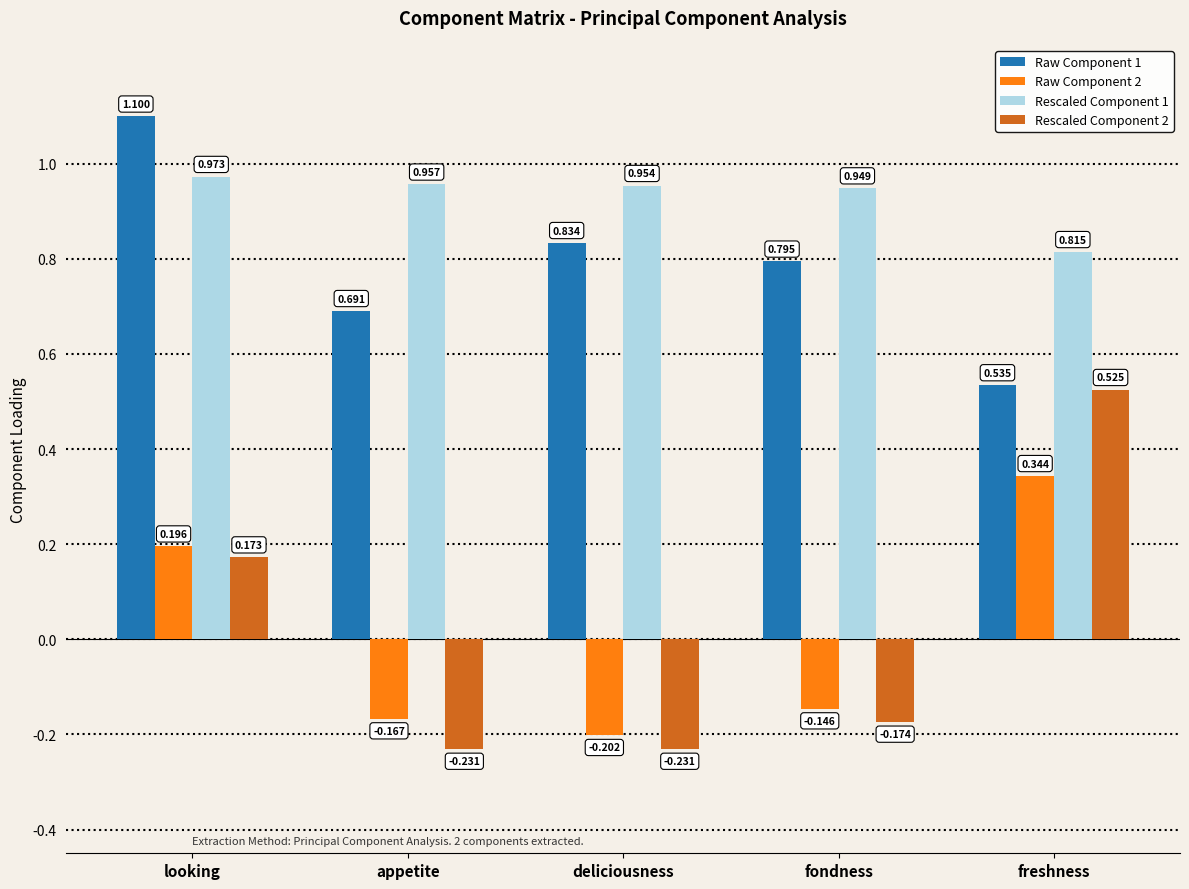

Which category has the lowest value in the Rescaled Component 1 series?

freshness